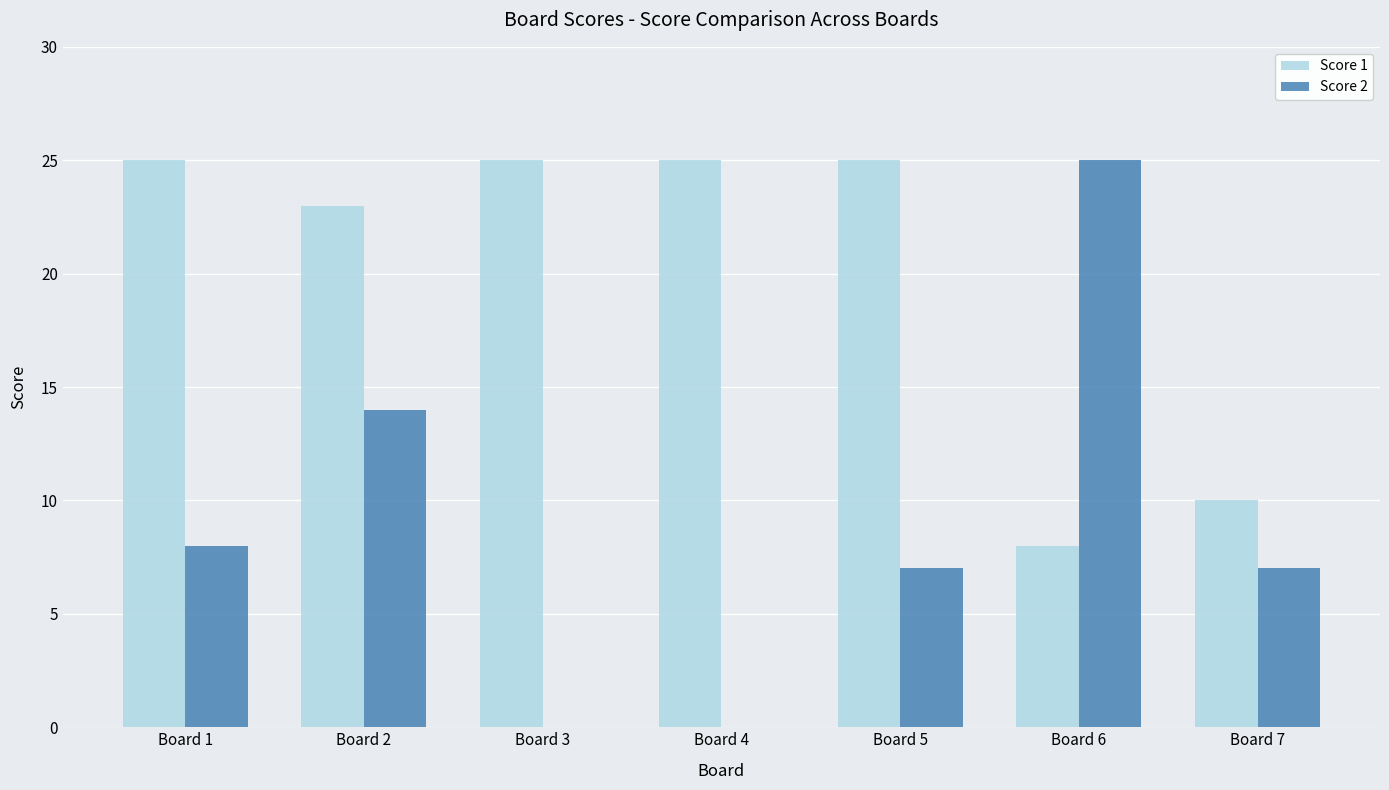

At which label is Score 2 closest to 12?

Board 2